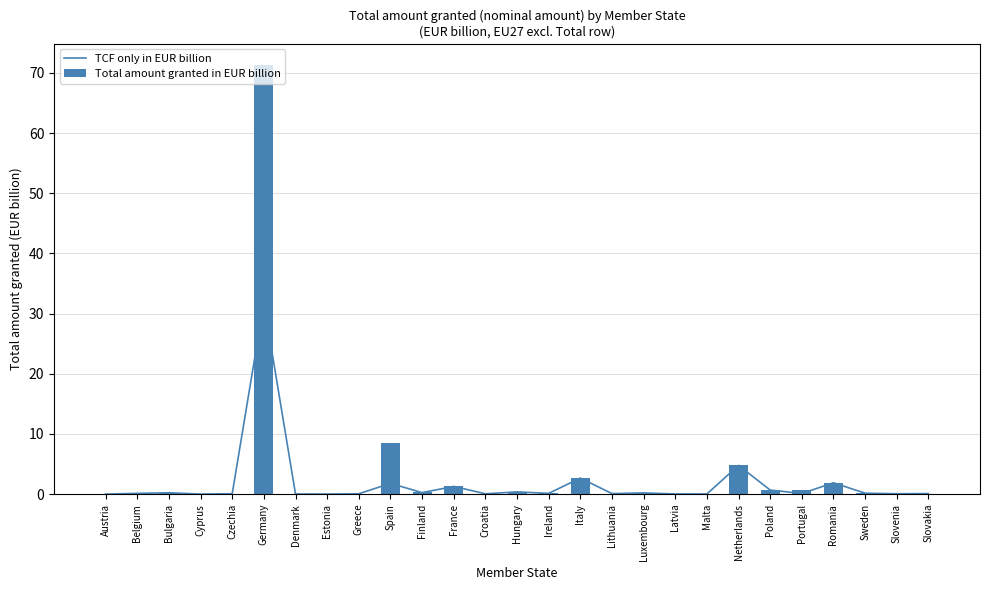

Which series has the widest spread of values?

Total amount granted in EUR billion